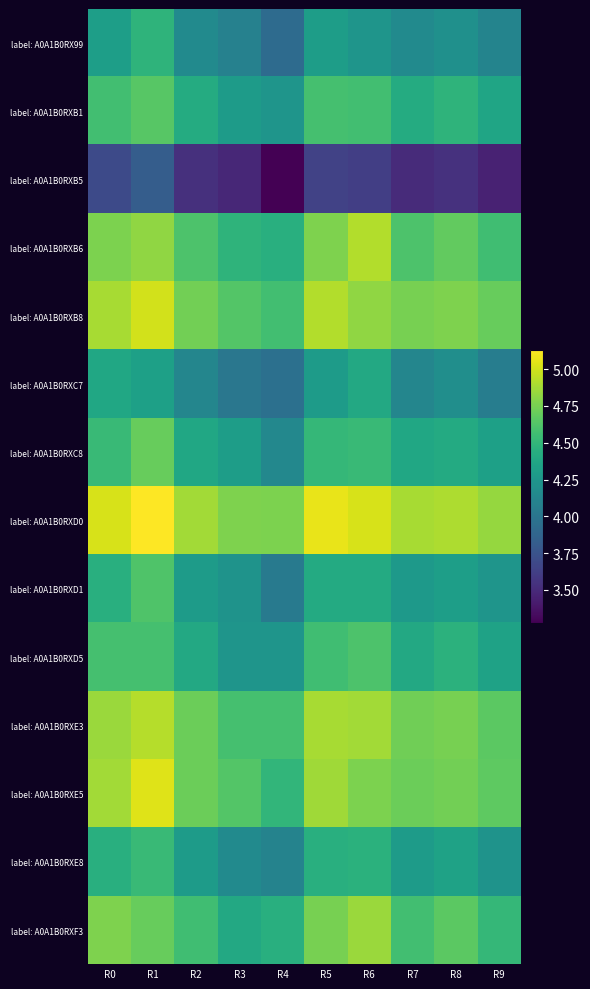

Reading left to right, transcribe all the data shown in this chart.

label: A0A1B0RX99: R0=4.3	R1=4.5	R2=4.2	R3=4.1	R4=3.9	R5=4.3	R6=4.2	R7=4.2	R8=4.2	R9=4.1
label: A0A1B0RXB1: R0=4.6	R1=4.6	R2=4.4	R3=4.3	R4=4.2	R5=4.6	R6=4.6	R7=4.4	R8=4.5	R9=4.4
label: A0A1B0RXB5: R0=3.7	R1=3.8	R2=3.5	R3=3.5	R4=3.3	R5=3.6	R6=3.6	R7=3.5	R8=3.5	R9=3.5
label: A0A1B0RXB6: R0=4.8	R1=4.8	R2=4.6	R3=4.5	R4=4.4	R5=4.8	R6=4.9	R7=4.6	R8=4.7	R9=4.6
label: A0A1B0RXB8: R0=4.9	R1=5.0	R2=4.7	R3=4.6	R4=4.6	R5=4.9	R6=4.8	R7=4.7	R8=4.8	R9=4.7
label: A0A1B0RXC7: R0=4.4	R1=4.3	R2=4.1	R3=4.0	R4=4.0	R5=4.3	R6=4.4	R7=4.1	R8=4.2	R9=4.1
label: A0A1B0RXC8: R0=4.5	R1=4.7	R2=4.4	R3=4.3	R4=4.1	R5=4.5	R6=4.5	R7=4.4	R8=4.4	R9=4.3
label: A0A1B0RXD0: R0=5.0	R1=5.1	R2=4.9	R3=4.8	R4=4.8	R5=5.1	R6=5.0	R7=4.9	R8=4.9	R9=4.8
label: A0A1B0RXD1: R0=4.4	R1=4.6	R2=4.3	R3=4.2	R4=4.0	R5=4.4	R6=4.4	R7=4.3	R8=4.3	R9=4.2
label: A0A1B0RXD5: R0=4.6	R1=4.6	R2=4.4	R3=4.2	R4=4.2	R5=4.6	R6=4.6	R7=4.4	R8=4.5	R9=4.3
label: A0A1B0RXE3: R0=4.9	R1=4.9	R2=4.7	R3=4.6	R4=4.6	R5=4.9	R6=4.9	R7=4.7	R8=4.7	R9=4.7
label: A0A1B0RXE5: R0=4.9	R1=5.0	R2=4.7	R3=4.6	R4=4.5	R5=4.9	R6=4.8	R7=4.7	R8=4.7	R9=4.7
label: A0A1B0RXE8: R0=4.4	R1=4.5	R2=4.3	R3=4.2	R4=4.1	R5=4.4	R6=4.5	R7=4.3	R8=4.3	R9=4.2
label: A0A1B0RXF3: R0=4.8	R1=4.7	R2=4.6	R3=4.4	R4=4.4	R5=4.7	R6=4.9	R7=4.6	R8=4.7	R9=4.5